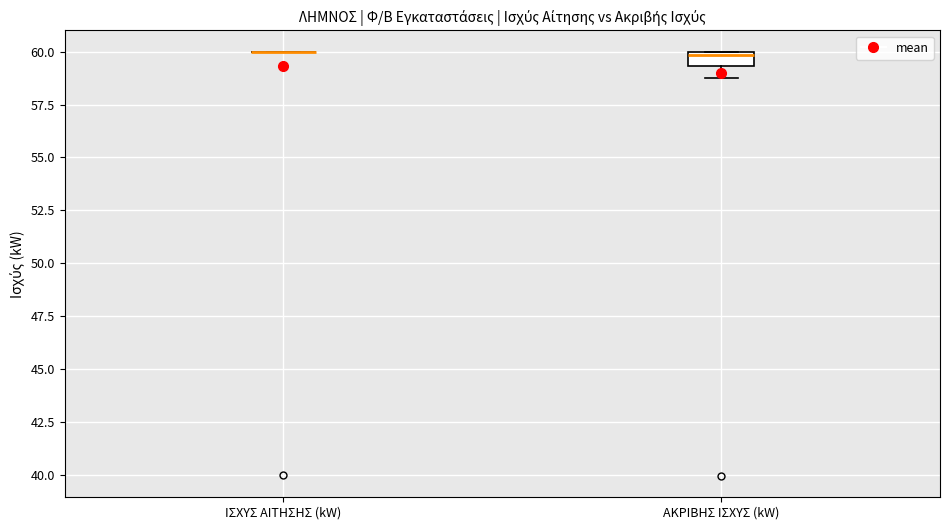

Comparing the boxes themselves (not the whiskers), which one is the tallest?

ΑΚΡΙΒΗΣ ΙΣΧΥΣ (kW)